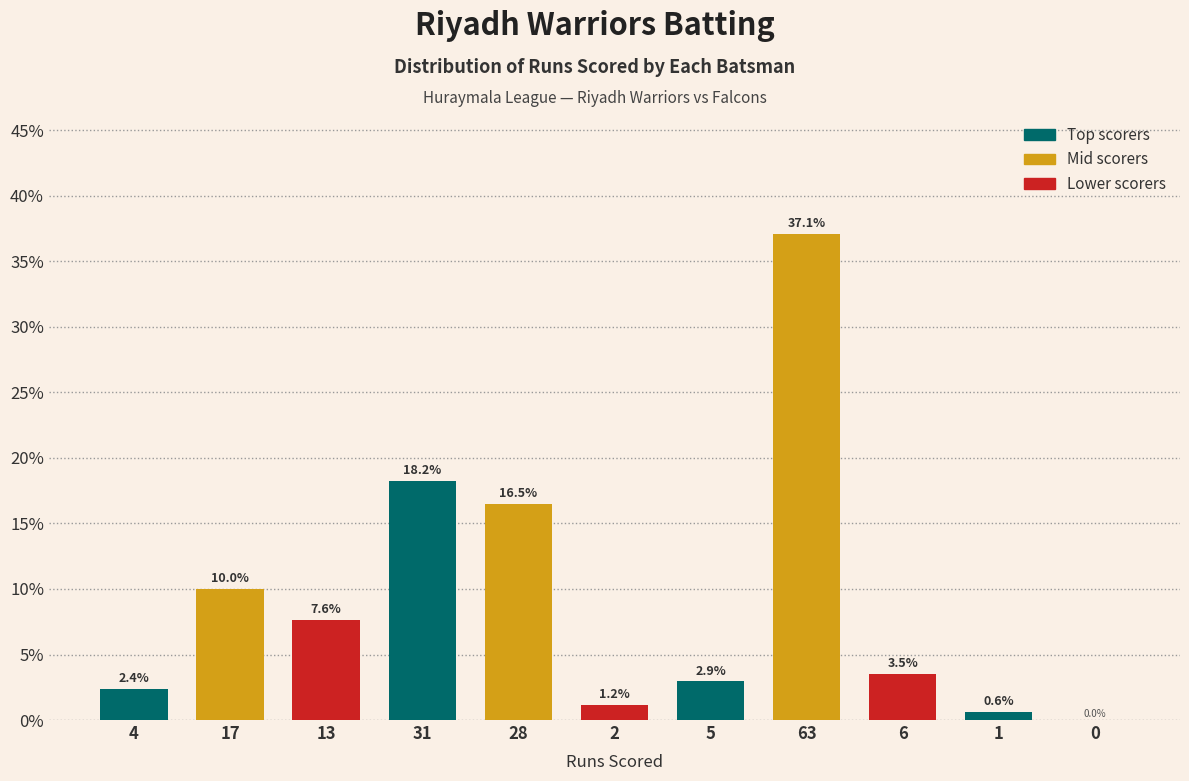

Reading left to right, extract all data points from this chart.

4=2.4	17=10.0	13=7.6	31=18.2	28=16.5	2=1.2	5=2.9	63=37.1	6=3.5	1=0.6	0=0.0